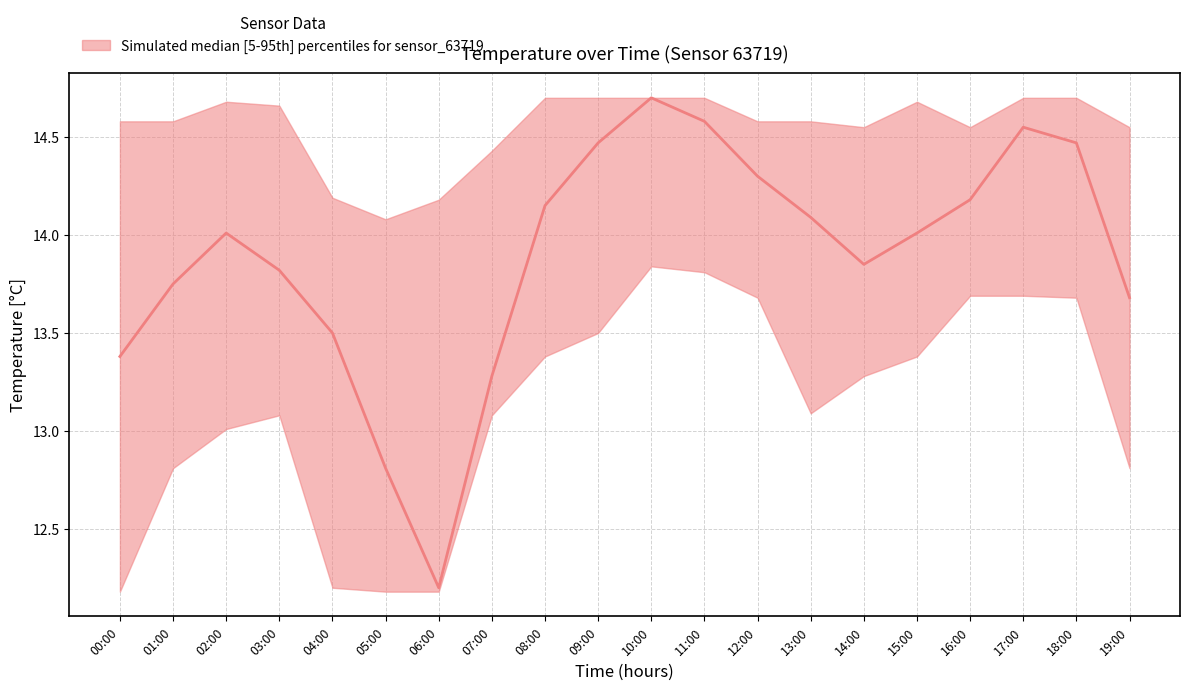

The value of temperature_lower at 08:00 is 13.4. True or false?

True